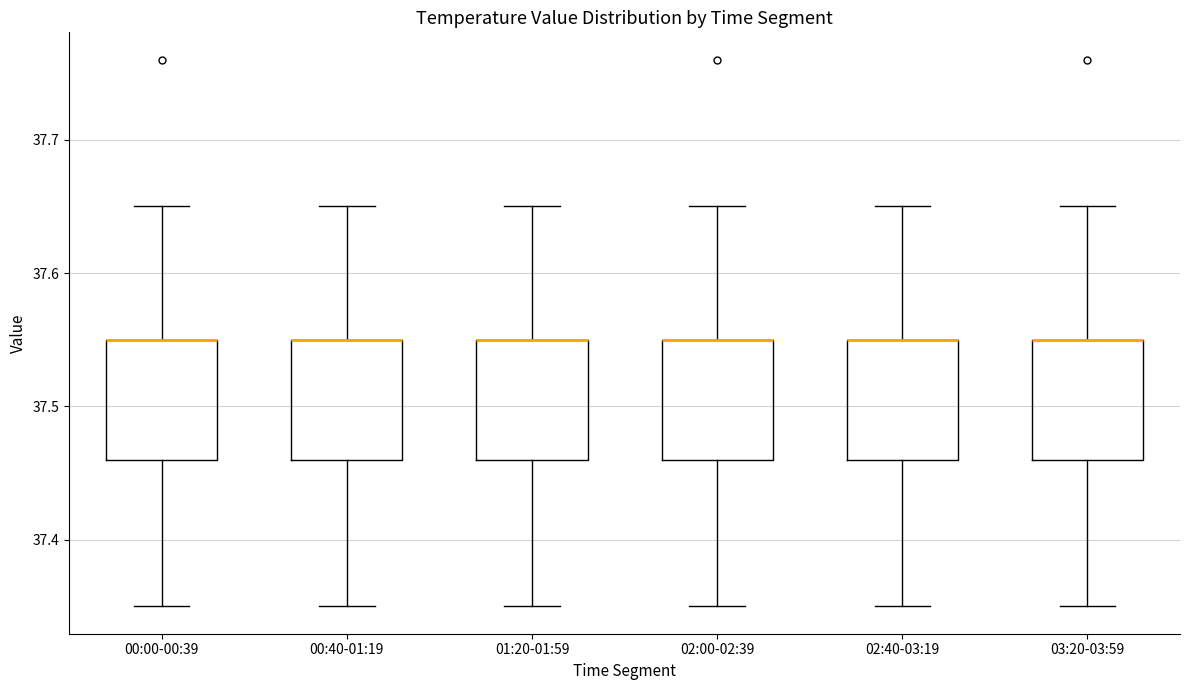

Reading left to right, transcribe this box plot: for each box, give where its median line is, the range the box spans, and where its two whiskers end, as read against the y-axis. The values are not printed on the chart, so give them approximately, as read against the axis.

00:00-00:39: median 37.55 (drawn on the box's upper edge), box 37.46 to 37.55, whiskers 37.35 to 37.65
00:40-01:19: median 37.55 (drawn on the box's upper edge), box 37.46 to 37.55, whiskers 37.35 to 37.65
01:20-01:59: median 37.55 (drawn on the box's upper edge), box 37.46 to 37.55, whiskers 37.35 to 37.65
02:00-02:39: median 37.55 (drawn on the box's upper edge), box 37.46 to 37.55, whiskers 37.35 to 37.65
02:40-03:19: median 37.55 (drawn on the box's upper edge), box 37.46 to 37.55, whiskers 37.35 to 37.65
03:20-03:59: median 37.55 (drawn on the box's upper edge), box 37.46 to 37.55, whiskers 37.35 to 37.65